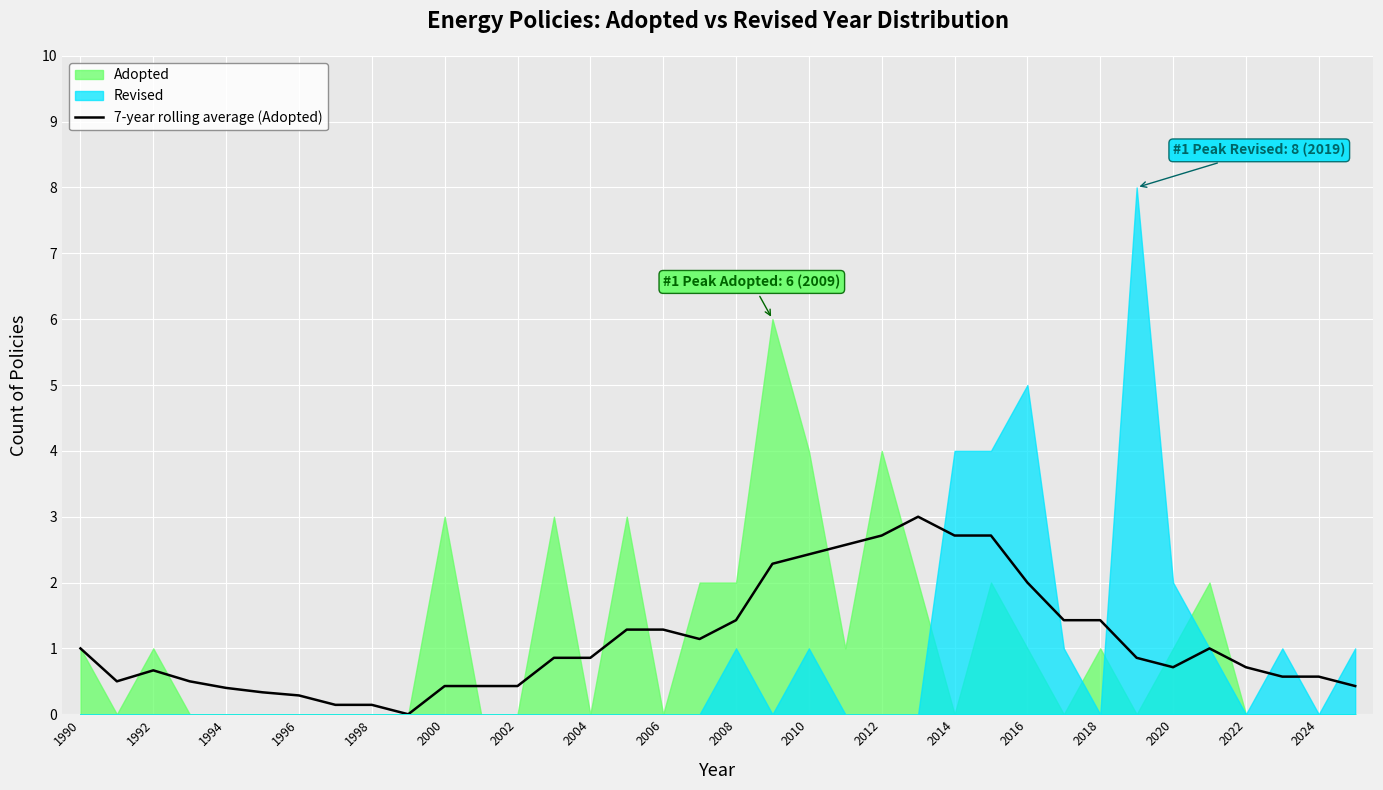

How many data points does each series have?

36